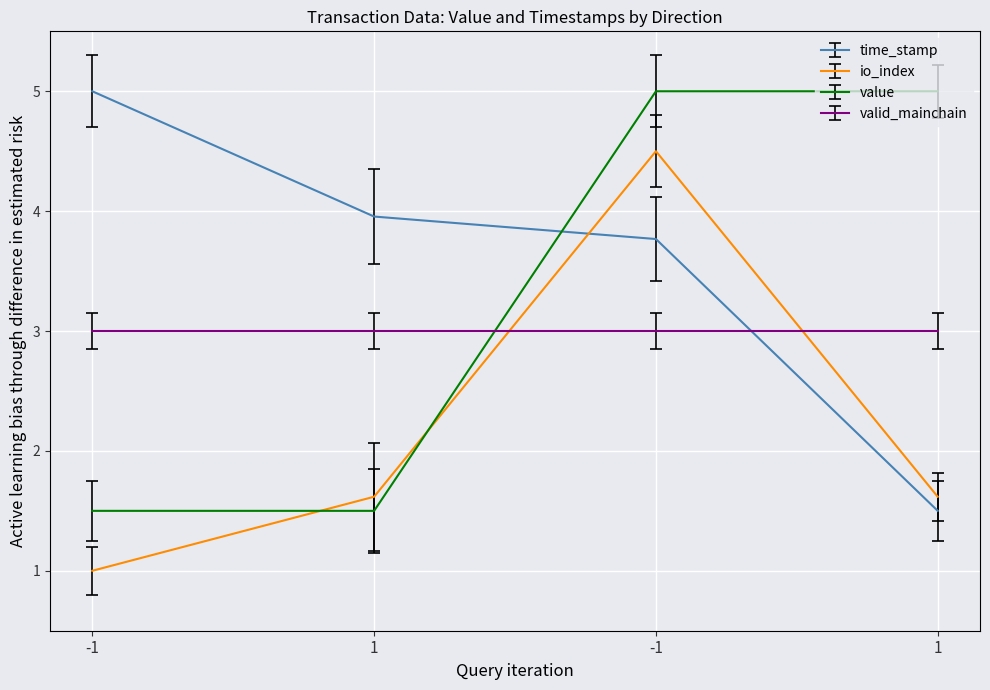

Count the io_index values in the range 1 to 4.

3